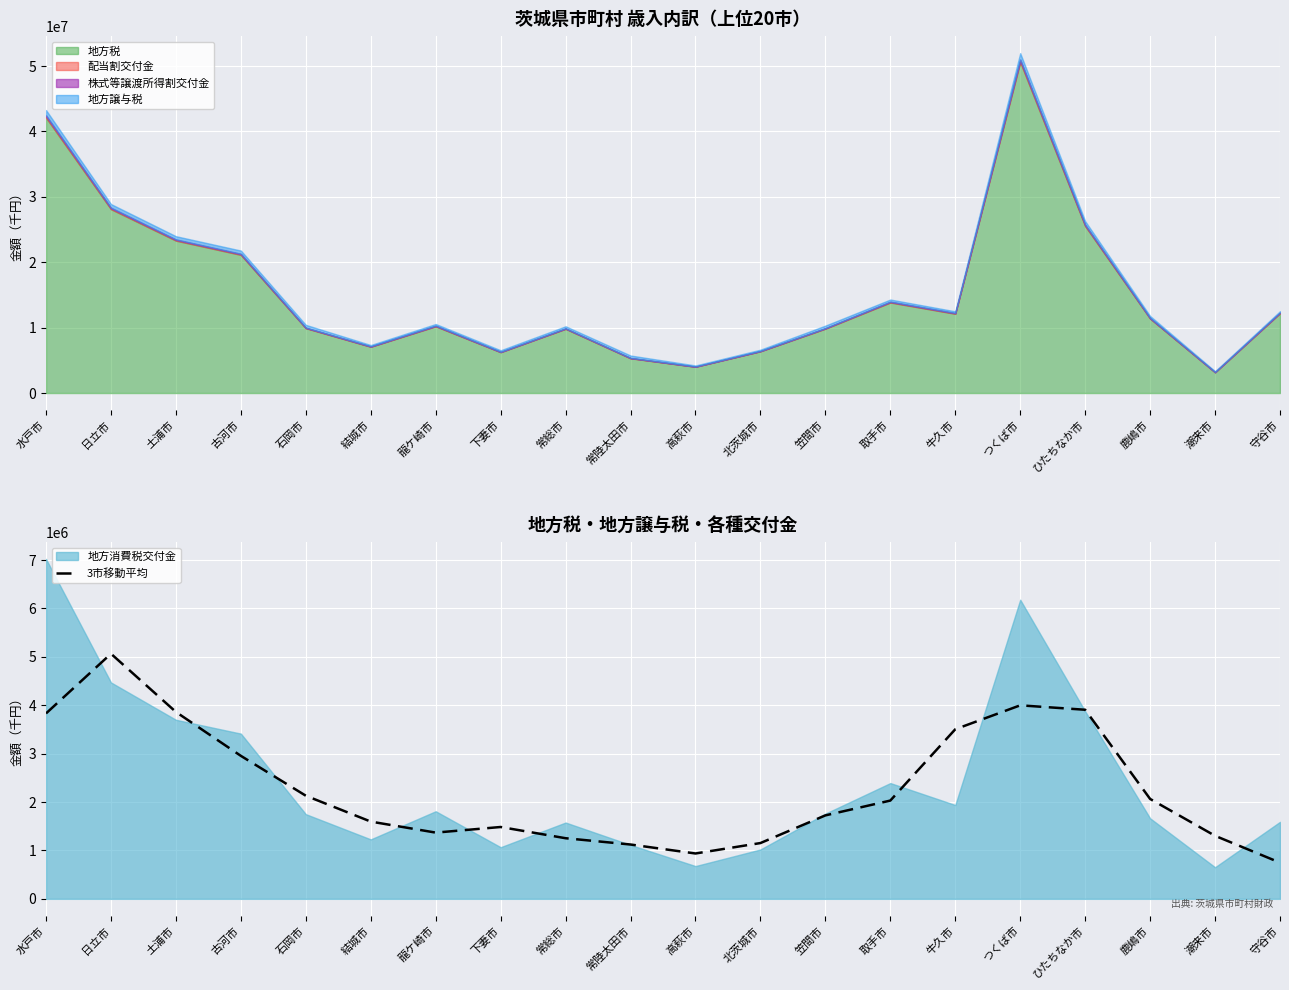

What is the average value?

2302047.9